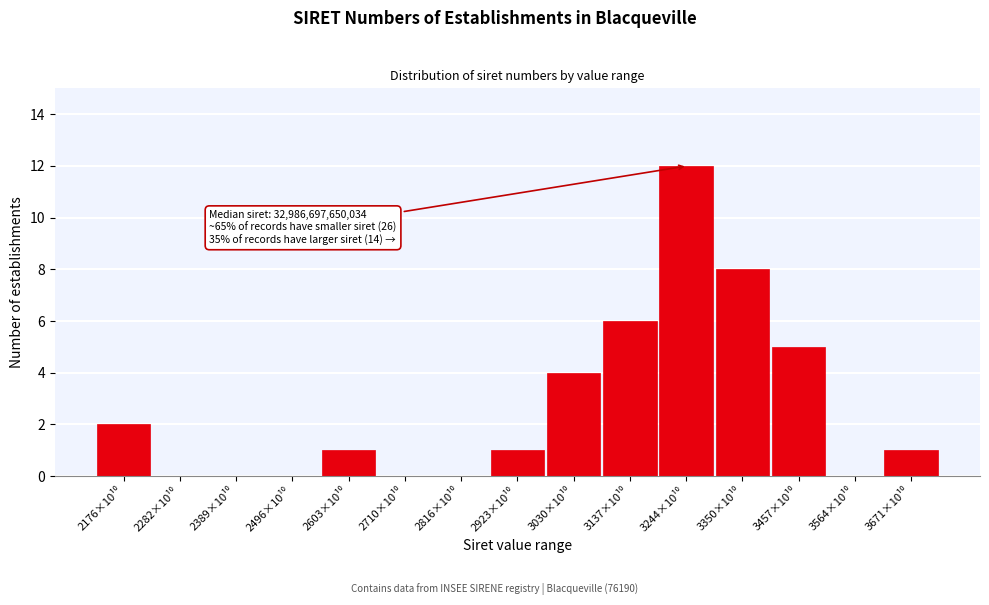

What is the maximum value shown in the chart?

12